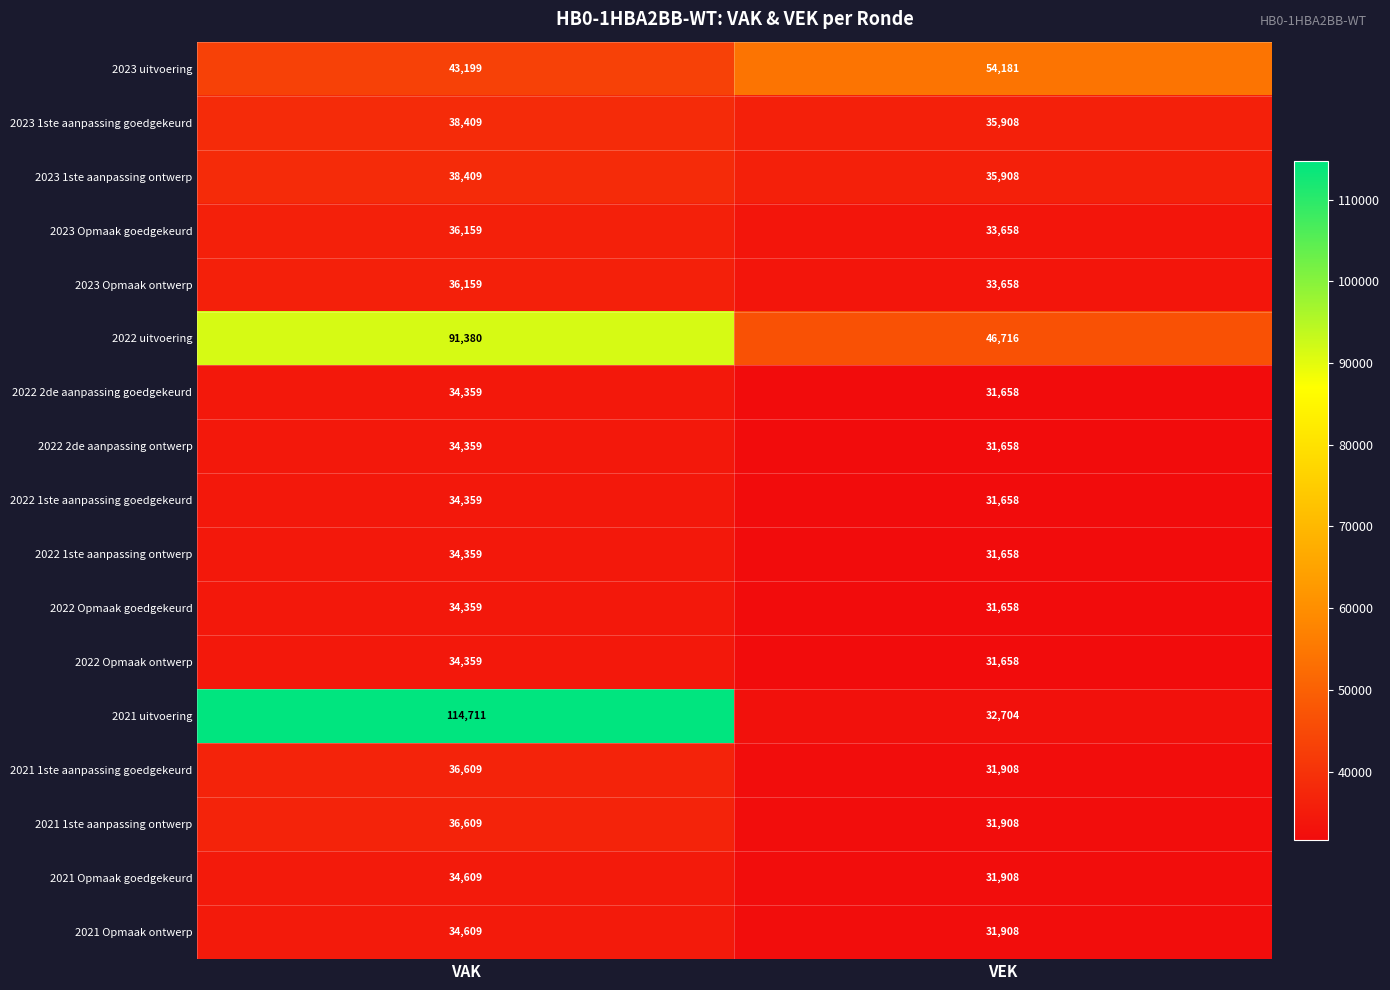

What is the sum of all 2022 1ste aanpassing ontwerp values?

66017